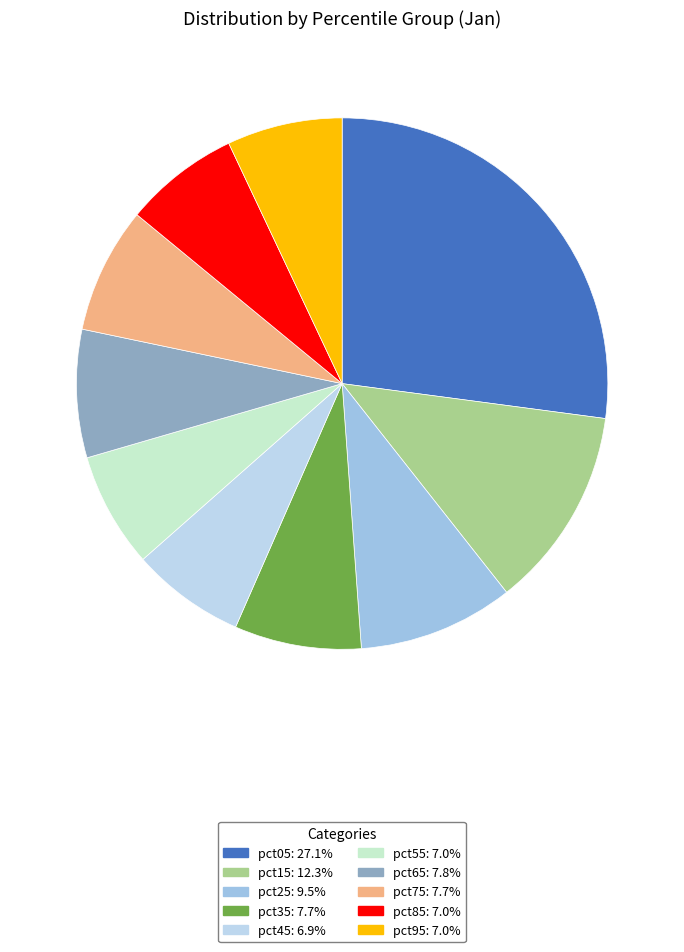

How many slices are in this pie chart?

10